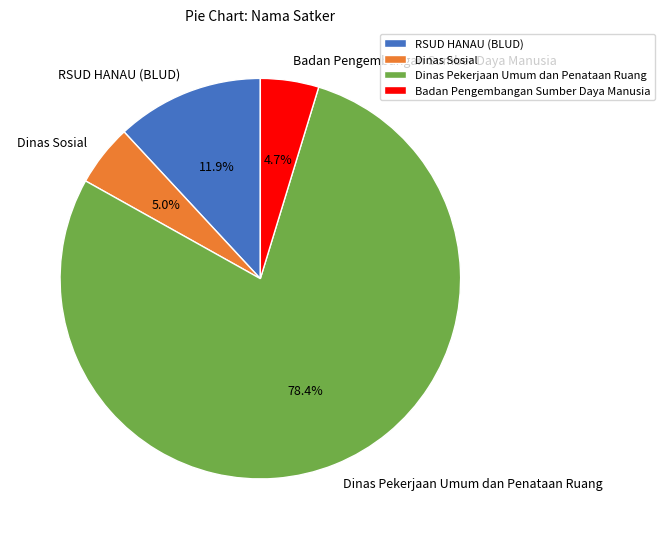

Do Badan Pengembangan Sumber Daya Manusia and Dinas Sosial together represent more than half of the pie?

No